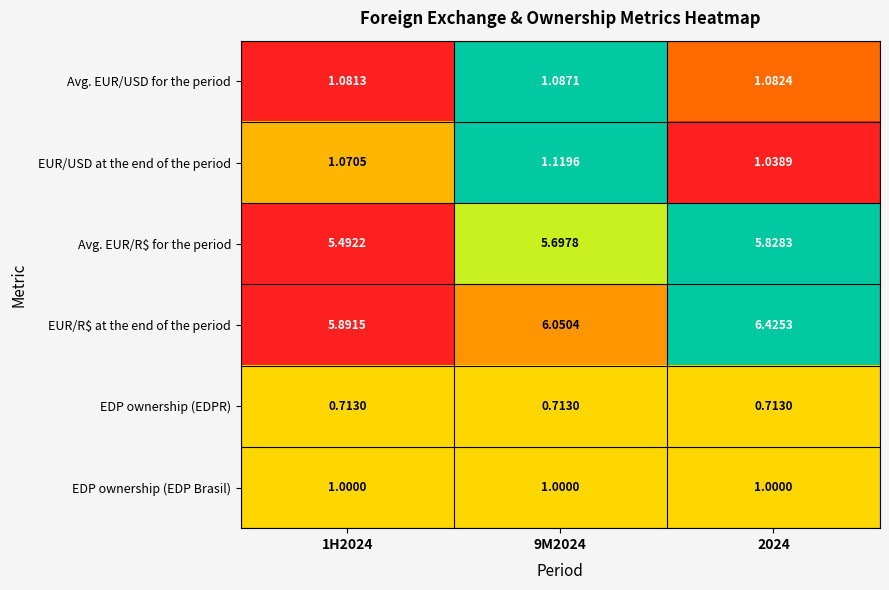

At which category is the sum across all series the highest?

2024